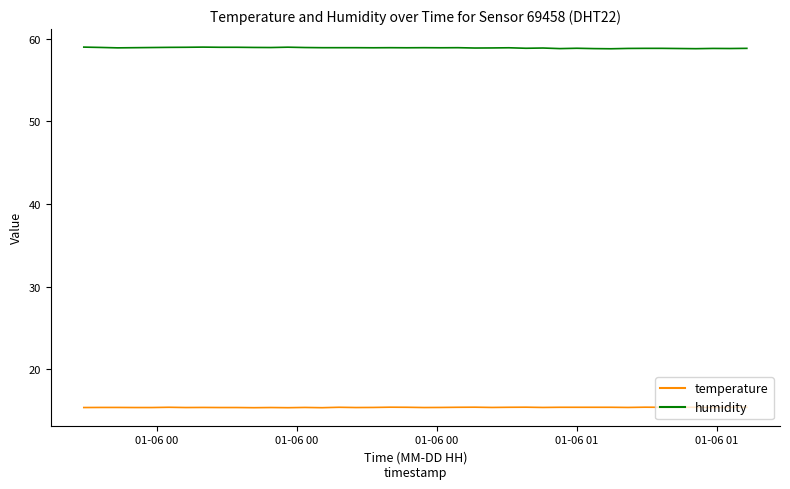

Which series has the largest total across all categories?

humidity